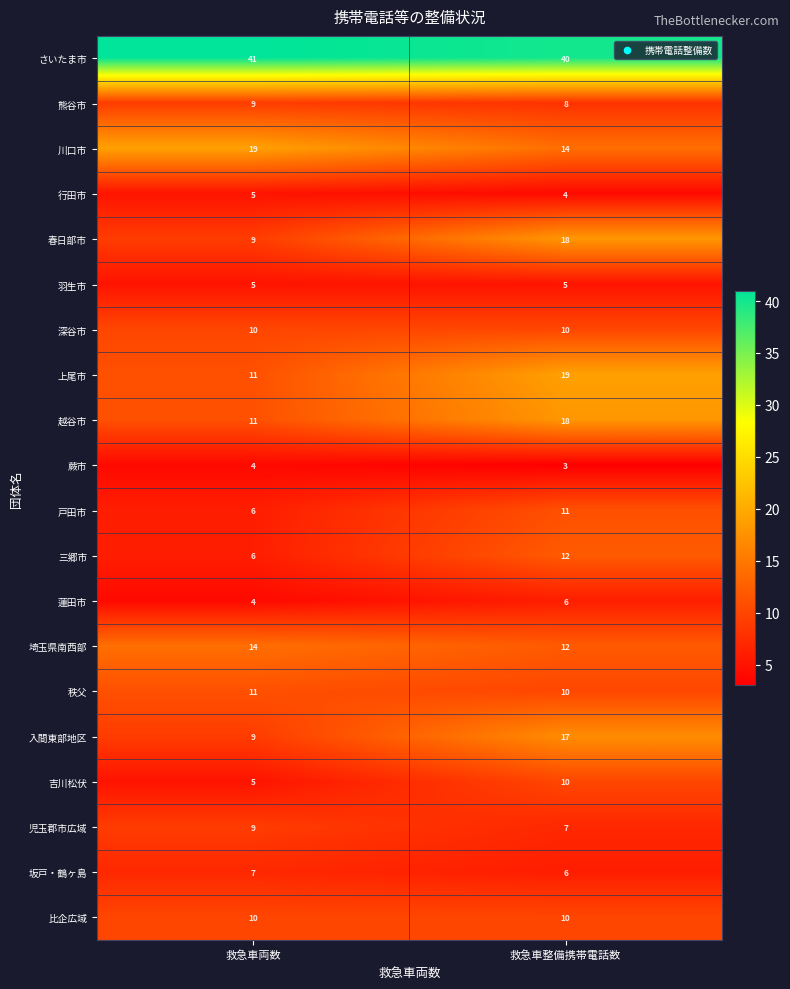

At which category is the sum across all series the highest?

救急車整備携帯電話数